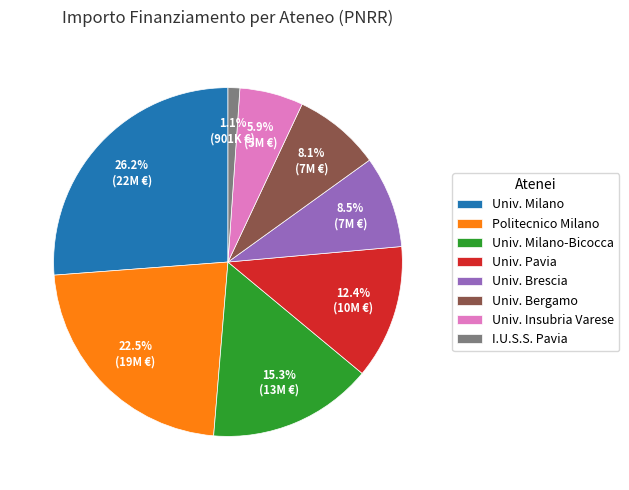

Is there any slice that represents more than half of the pie?

No